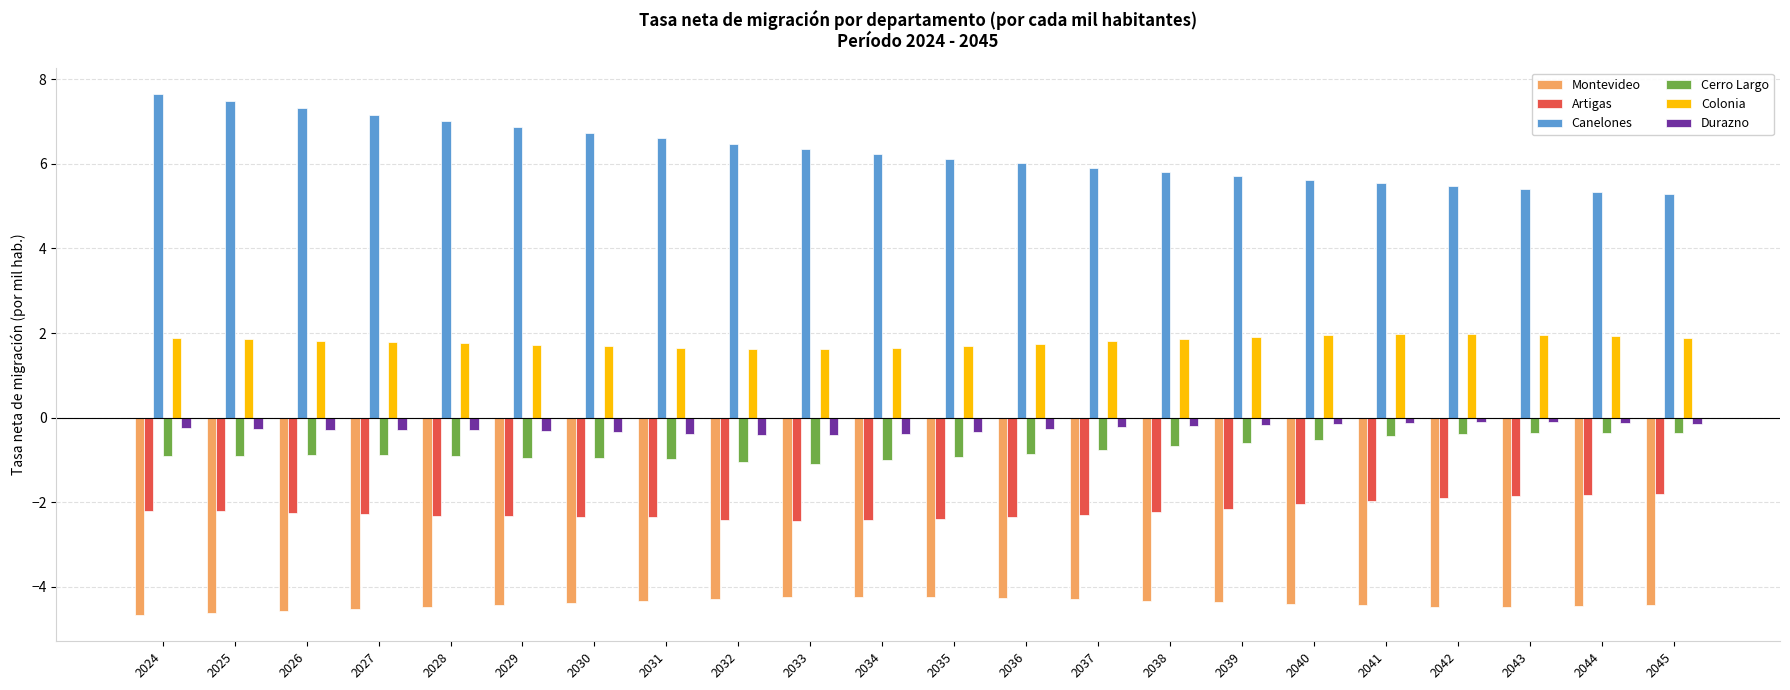

The value of Montevideo at 2045 is -4.4. True or false?

True